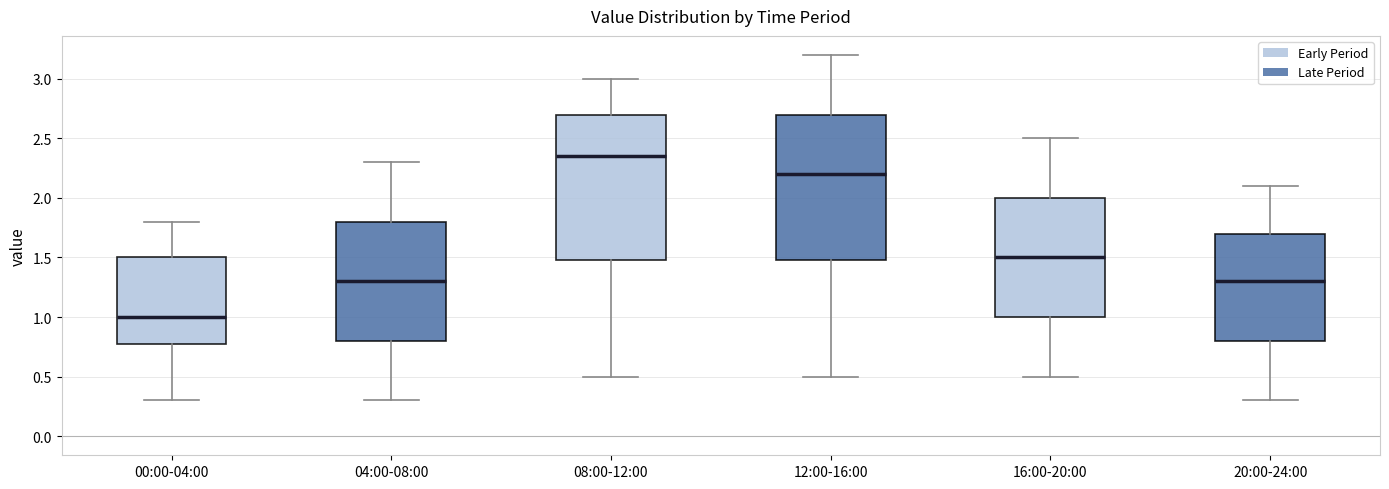

Where is the upper edge of the box for 00:00-04:00 on the y-axis? The values are not printed on the chart, so give them approximately, as read against the axis.

1.50